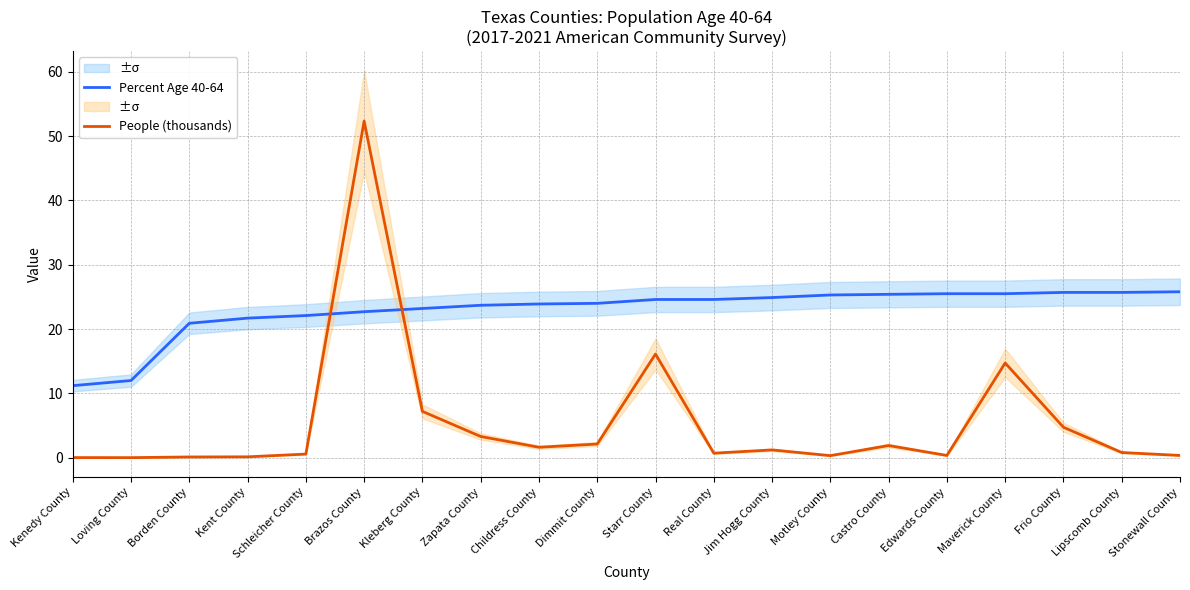

The value of Percent Age 40-64 at Kent County is 35.9. True or false?

False